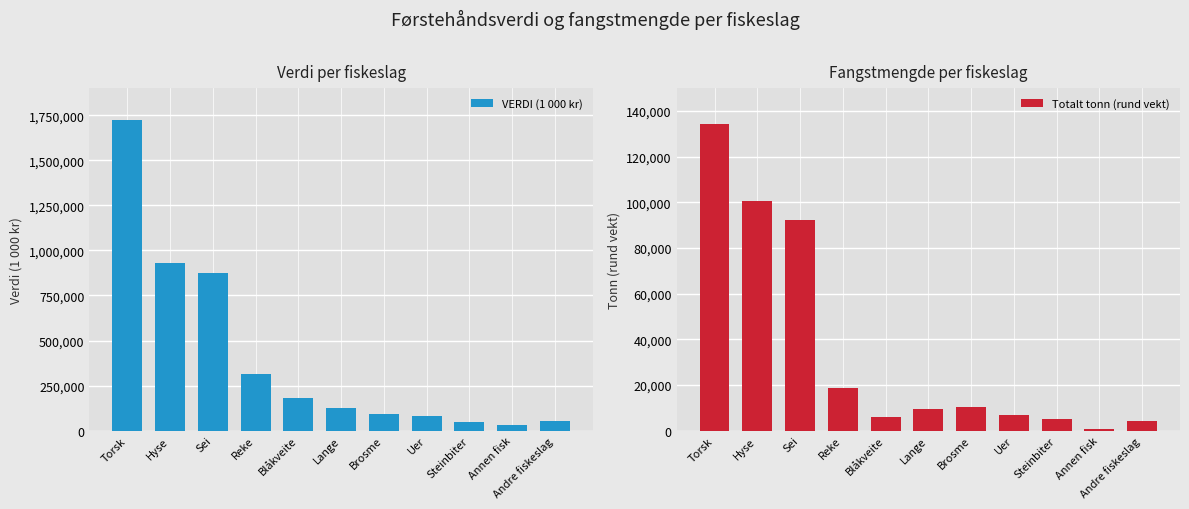

What is the difference between the maximum and second lowest values in the Totalt tonn (rund vekt) series?

130211